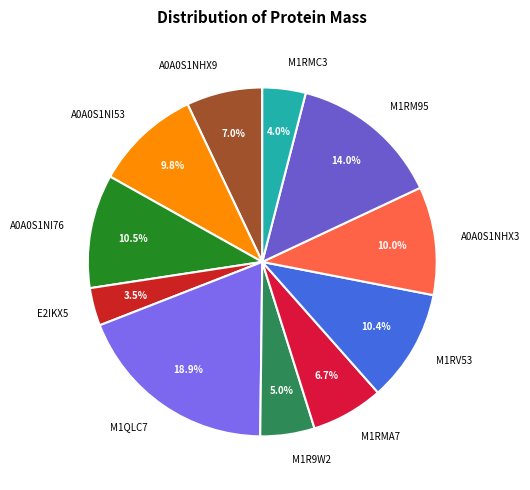

How many segments does this pie chart have?

11